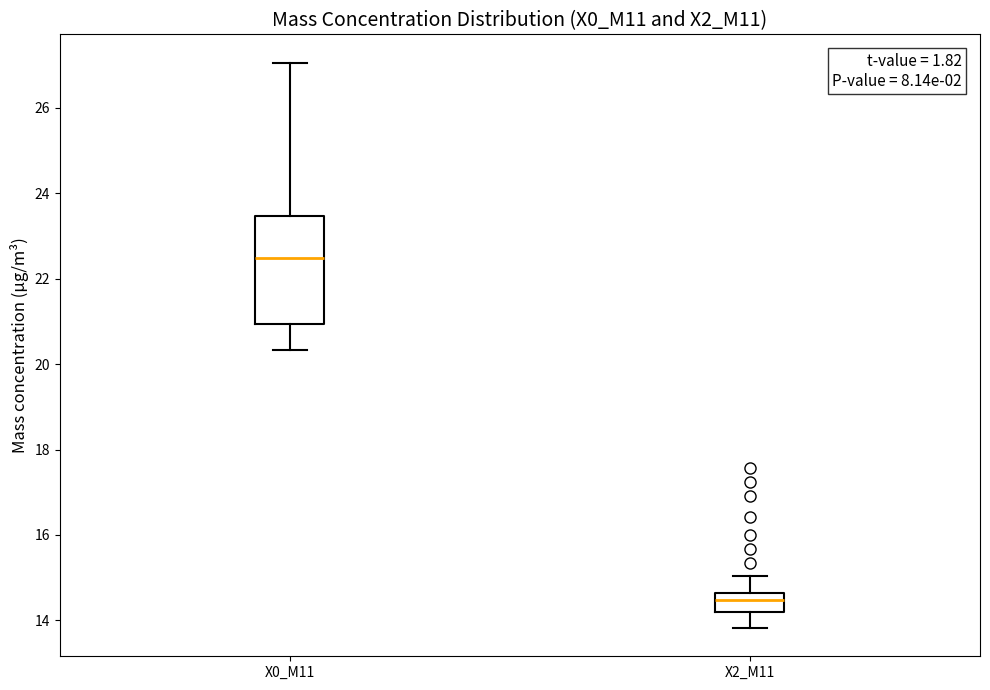

Where is the upper edge of the box for X2_M11 on the y-axis? The values are not printed on the chart, so give them approximately, as read against the axis.

14.6